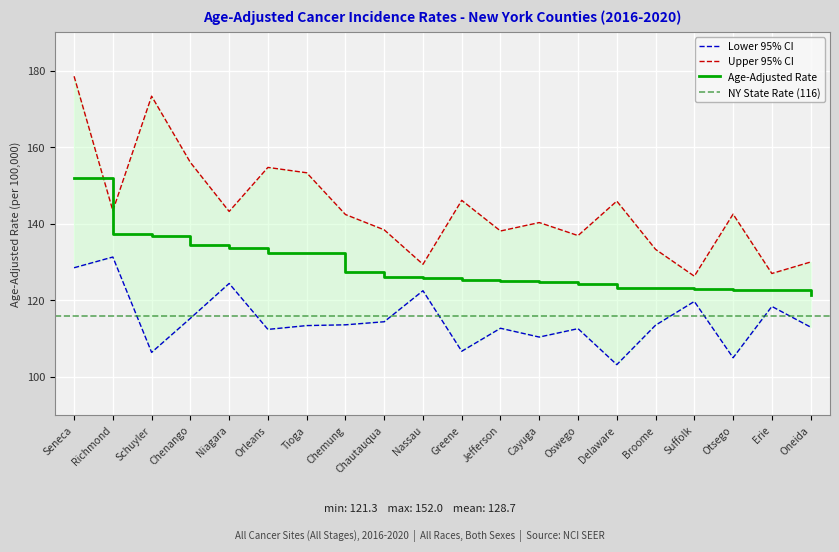

Reading left to right, extract all data points from this chart.

Age-Adjusted Rate: 152.0	137.3	136.8	134.5	133.6	132.3	132.3	127.4	126.0	125.9	125.2	125.0	124.7	124.3	123.2	123.1	123.0	122.7	122.7	121.3
Lower 95% CI: 128.5	131.3	106.4	115.3	124.4	112.4	113.4	113.6	114.4	122.5	106.7	112.7	110.4	112.6	103.2	113.5	119.7	105.0	118.4	113.0
Upper 95% CI: 178.5	143.4	173.3	156.0	143.2	154.7	153.3	142.4	138.4	129.4	146.1	138.1	140.3	136.9	145.9	133.3	126.3	142.5	127.0	130.0